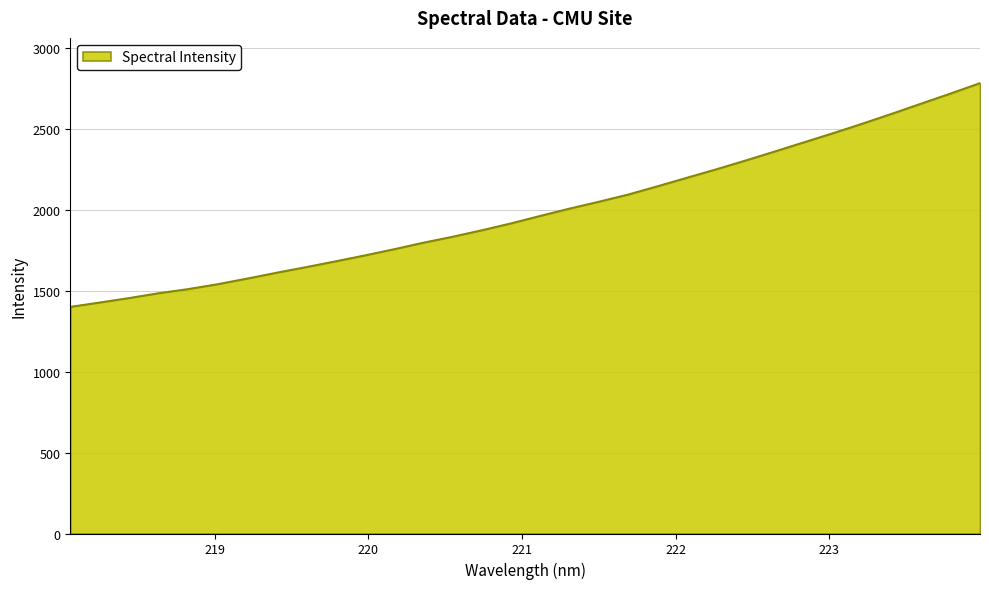

What is the difference between the maximum and second lowest values?

1355.2